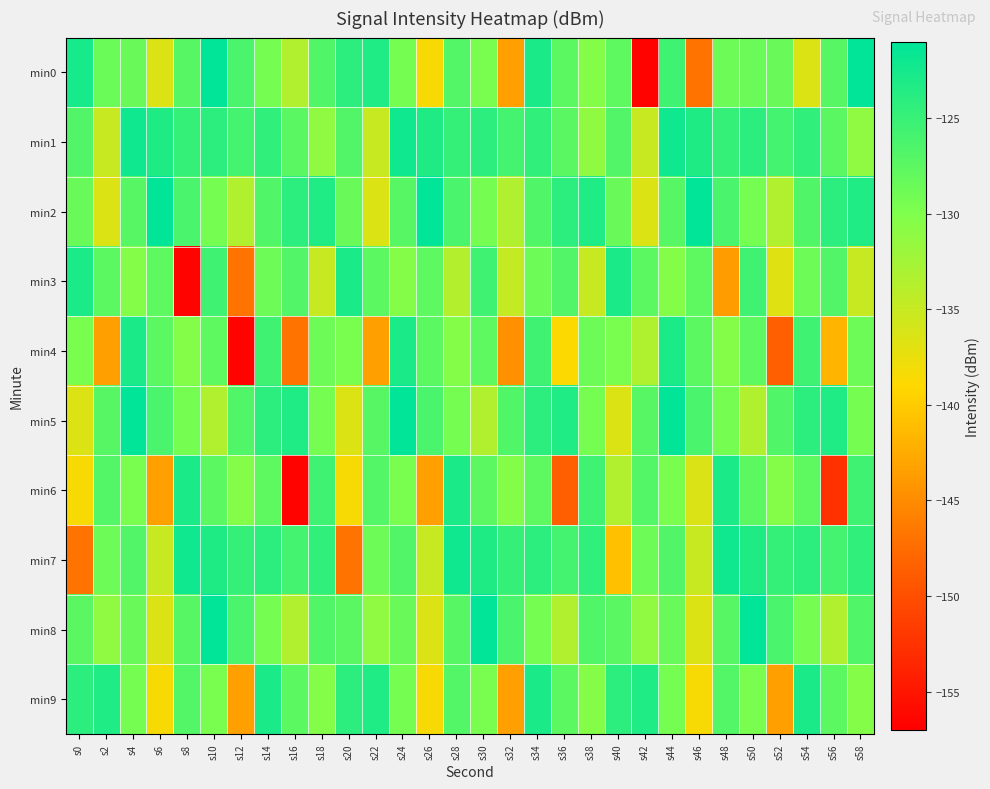

Reading left to right, list all the values displayed in this chart.

min0: s0=-122.7	s2=-128.7	s4=-128.5	s6=-136.5	s8=-127.1	s10=-121.1	s12=-126.3	s14=-129.4	s16=-133.5	s18=-126.8	s20=-124.1	s22=-123.4	s24=-129.4	s26=-138.5	s28=-126.9	s30=-129.6	s32=-143.4	s34=-122.9	s36=-127.6	s38=-130.4	s40=-127.7	s42=-156.6	s44=-125.6	s46=-146.8	s48=-128.7	s50=-128.7	s52=-128.5	s54=-136.5	s56=-127.1	s58=-121.1
min1: s0=-126.8	s2=-135.0	s4=-122.2	s6=-123.3	s8=-124.8	s10=-124.2	s12=-125.9	s14=-124.5	s16=-127.4	s18=-131.2	s20=-126.8	s22=-135.0	s24=-122.2	s26=-123.3	s28=-124.8	s30=-124.2	s32=-125.9	s34=-124.5	s36=-127.4	s38=-131.2	s40=-126.8	s42=-135.0	s44=-122.2	s46=-123.3	s48=-124.8	s50=-124.2	s52=-125.9	s54=-124.5	s56=-127.4	s58=-131.2
min2: s0=-128.5	s2=-136.5	s4=-127.1	s6=-121.1	s8=-126.3	s10=-129.4	s12=-133.5	s14=-126.8	s16=-124.1	s18=-123.4	s20=-128.5	s22=-136.5	s24=-127.1	s26=-121.1	s28=-126.3	s30=-129.4	s32=-133.5	s34=-126.8	s36=-124.1	s38=-123.4	s40=-128.5	s42=-136.5	s44=-127.1	s46=-121.1	s48=-126.3	s50=-129.4	s52=-133.5	s54=-126.8	s56=-124.1	s58=-123.4
min3: s0=-122.9	s2=-127.6	s4=-130.4	s6=-127.7	s8=-156.6	s10=-125.6	s12=-146.8	s14=-128.7	s16=-126.8	s18=-135.0	s20=-122.9	s22=-127.6	s24=-130.4	s26=-127.7	s28=-133.7	s30=-125.6	s32=-134.8	s34=-128.7	s36=-126.8	s38=-135.0	s40=-122.9	s42=-127.6	s44=-130.4	s46=-127.7	s48=-143.6	s50=-125.6	s52=-136.8	s54=-128.7	s56=-126.8	s58=-135.0
min4: s0=-129.6	s2=-143.4	s4=-122.9	s6=-127.6	s8=-130.4	s10=-127.7	s12=-156.6	s14=-125.6	s16=-146.8	s18=-128.7	s20=-129.6	s22=-143.4	s24=-122.9	s26=-127.6	s28=-130.4	s30=-127.7	s32=-144.6	s34=-125.6	s36=-138.8	s38=-128.7	s40=-129.6	s42=-133.4	s44=-122.9	s46=-127.6	s48=-130.4	s50=-127.7	s52=-148.6	s54=-125.6	s56=-141.8	s58=-128.7
min5: s0=-136.5	s2=-127.1	s4=-121.1	s6=-126.3	s8=-129.4	s10=-133.5	s12=-126.8	s14=-124.1	s16=-123.4	s18=-129.4	s20=-136.5	s22=-127.1	s24=-121.1	s26=-126.3	s28=-129.4	s30=-133.5	s32=-126.8	s34=-124.1	s36=-123.4	s38=-129.4	s40=-136.5	s42=-127.1	s44=-121.1	s46=-126.3	s48=-129.4	s50=-133.5	s52=-126.8	s54=-124.1	s56=-123.4	s58=-129.4
min6: s0=-138.5	s2=-126.9	s4=-129.6	s6=-143.4	s8=-122.9	s10=-127.6	s12=-130.4	s14=-127.7	s16=-156.6	s18=-125.6	s20=-138.5	s22=-126.9	s24=-129.6	s26=-143.4	s28=-122.9	s30=-127.6	s32=-130.4	s34=-127.7	s36=-148.6	s38=-125.6	s40=-133.5	s42=-126.9	s44=-129.6	s46=-136.4	s48=-122.9	s50=-127.6	s52=-130.4	s54=-127.7	s56=-152.6	s58=-125.6
min7: s0=-146.8	s2=-128.7	s4=-126.8	s6=-135.0	s8=-122.2	s10=-123.3	s12=-124.8	s14=-124.2	s16=-125.9	s18=-124.5	s20=-146.8	s22=-128.7	s24=-126.8	s26=-135.0	s28=-122.2	s30=-123.3	s32=-124.8	s34=-124.2	s36=-125.9	s38=-124.5	s40=-140.8	s42=-128.7	s44=-126.8	s46=-135.0	s48=-122.2	s50=-123.3	s52=-124.8	s54=-124.2	s56=-125.9	s58=-124.5
min8: s0=-127.4	s2=-131.2	s4=-128.5	s6=-136.5	s8=-127.1	s10=-121.1	s12=-126.3	s14=-129.4	s16=-133.5	s18=-126.8	s20=-127.4	s22=-131.2	s24=-128.5	s26=-136.5	s28=-127.1	s30=-121.1	s32=-126.3	s34=-129.4	s36=-133.5	s38=-126.8	s40=-127.4	s42=-131.2	s44=-128.5	s46=-136.5	s48=-127.1	s50=-121.1	s52=-126.3	s54=-129.4	s56=-133.5	s58=-126.8
min9: s0=-124.1	s2=-123.4	s4=-129.4	s6=-138.5	s8=-126.9	s10=-129.6	s12=-143.4	s14=-122.9	s16=-127.6	s18=-130.4	s20=-124.1	s22=-123.4	s24=-129.4	s26=-138.5	s28=-126.9	s30=-129.6	s32=-143.4	s34=-122.9	s36=-127.6	s38=-130.4	s40=-124.1	s42=-123.4	s44=-129.4	s46=-138.5	s48=-126.9	s50=-129.6	s52=-143.4	s54=-122.9	s56=-127.6	s58=-130.4